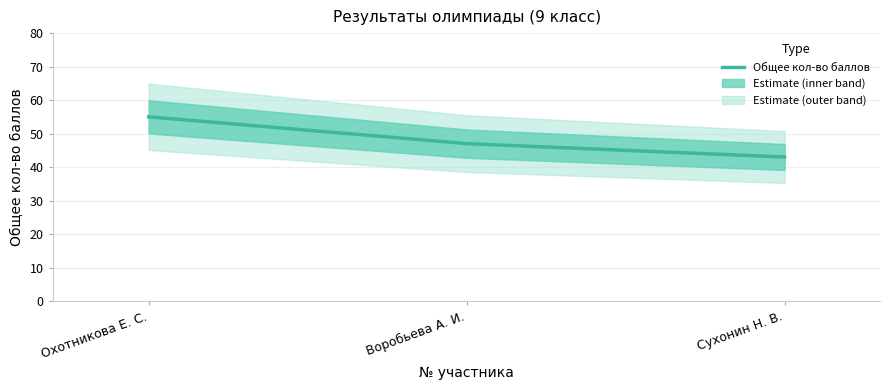

What is the greatest value displayed?

55